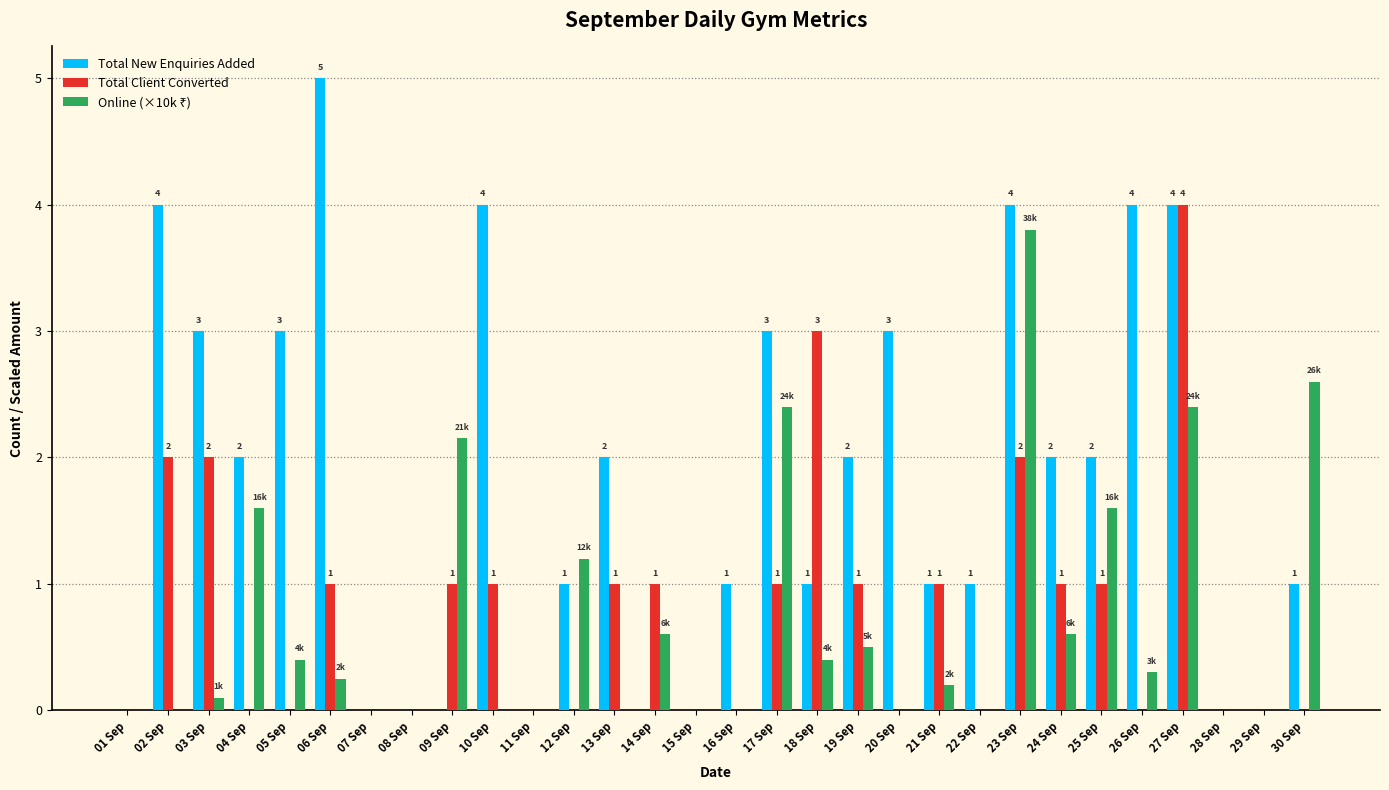

What is the sum of the Total New Enquiries Added values at 06 Sep and 04 Sep?

7.0